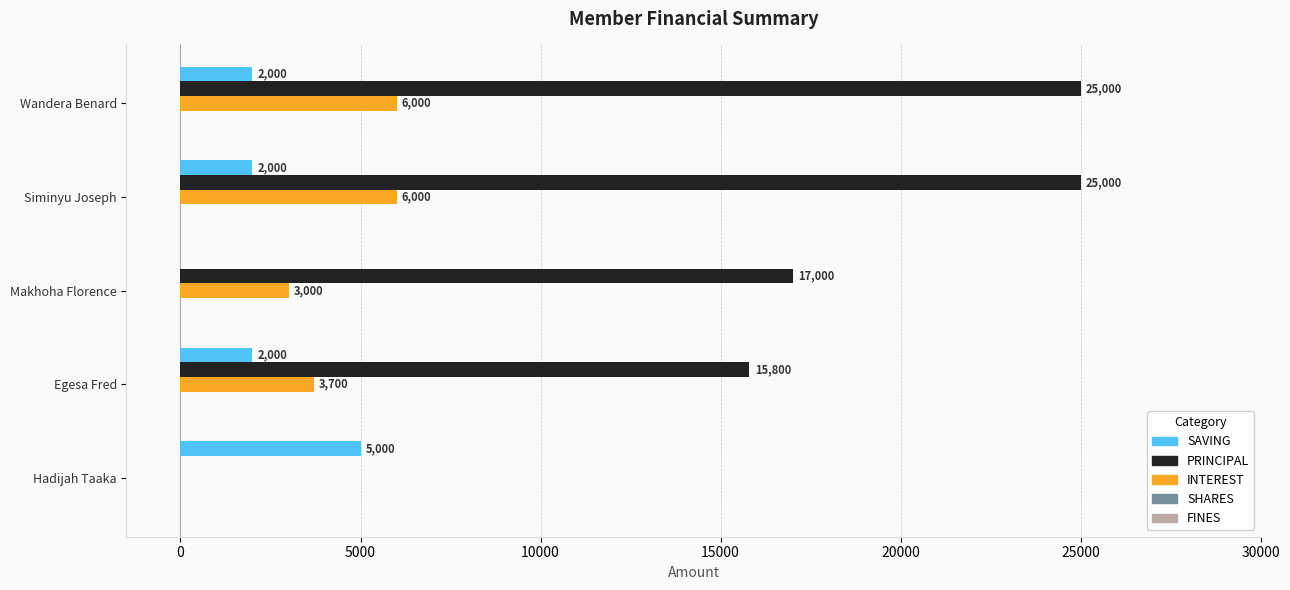

True or false: SAVING has a value of 2000 at Egesa Fred.

True